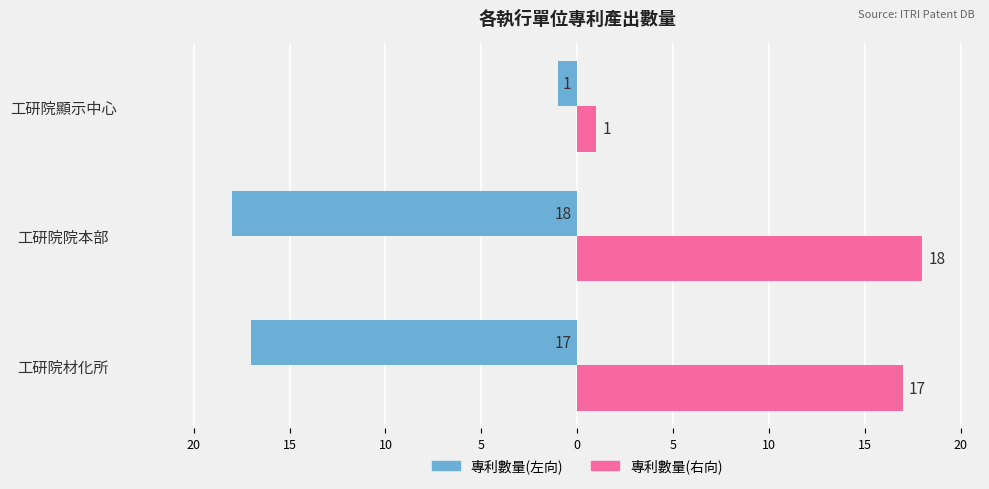

What is the value of the 專利數量(左) bar at the 1st from the left?

-17